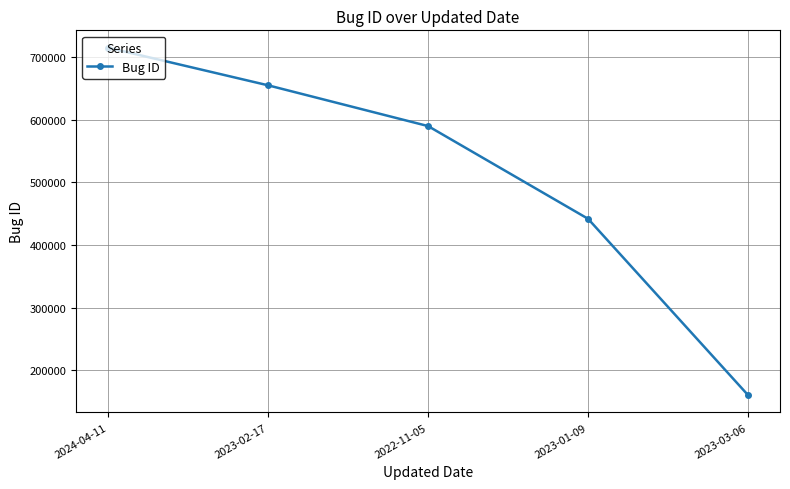

What position from the right is 2023-03-06?

1